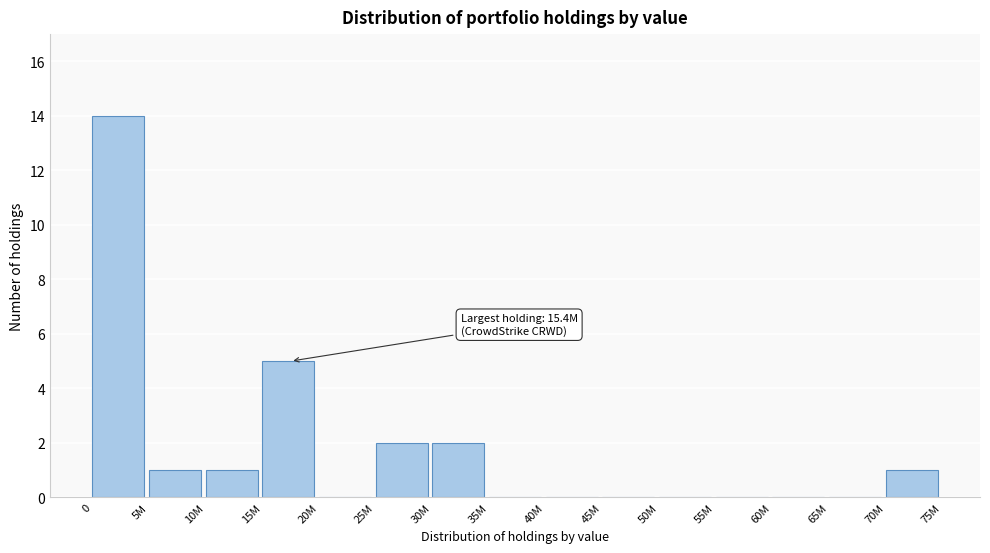

Reading right to left, extract all data points from this chart.

70M=1	65M=0	60M=0	55M=0	50M=0	45M=0	40M=0	35M=0	30M=2	25M=2	20M=0	15M=5	10M=1	5M=1	0=14